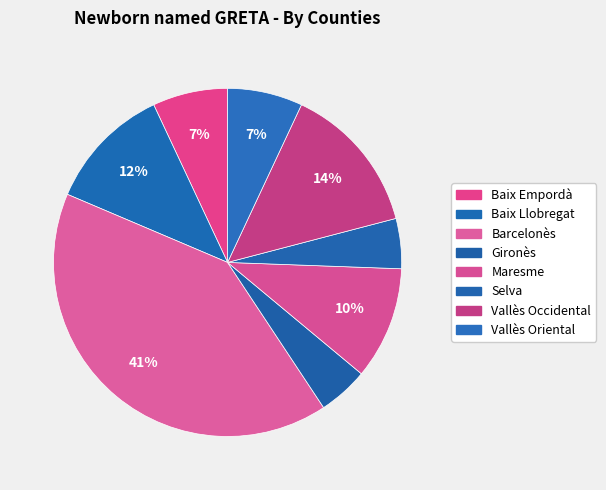

How many segments does this pie chart have?

8